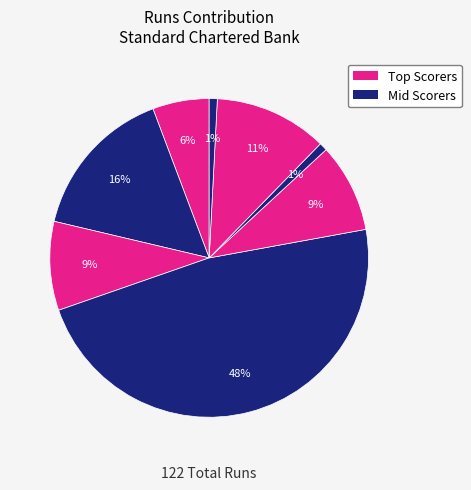

How many segments does this pie chart have?

8